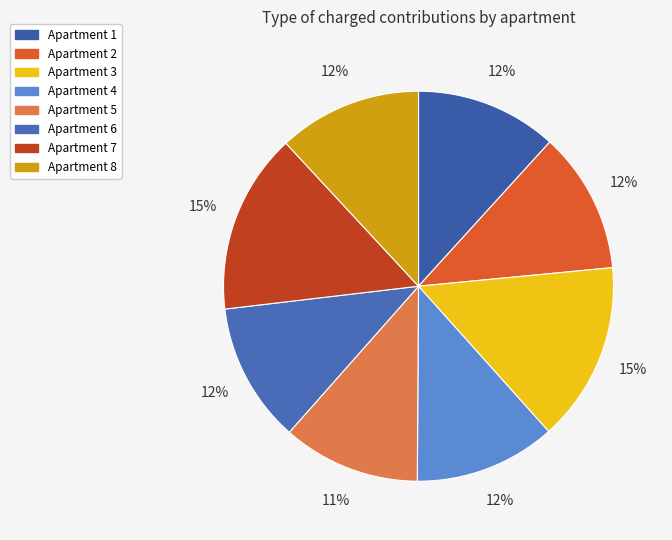

Which slice is the smallest?

5